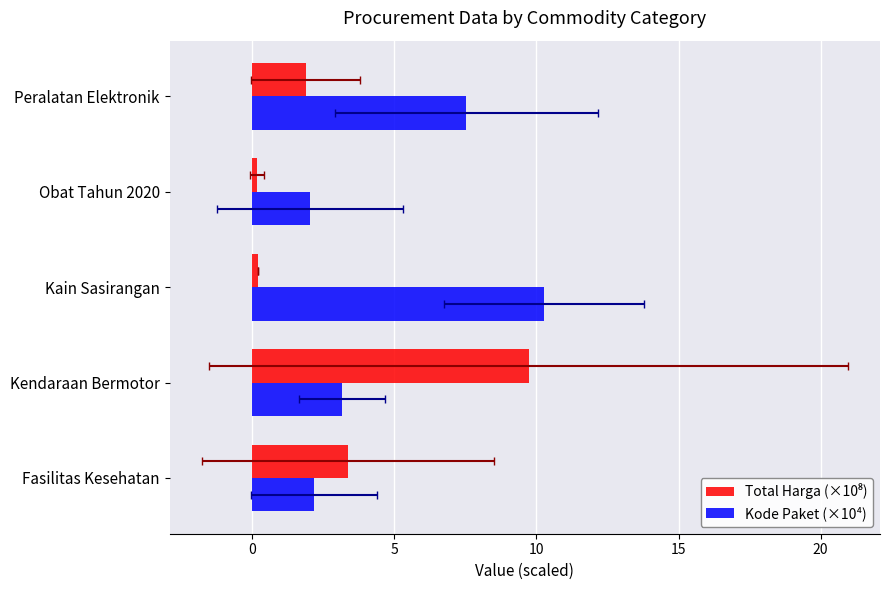

Which series has the largest range (max minus min)?

Total Harga (×10⁸)